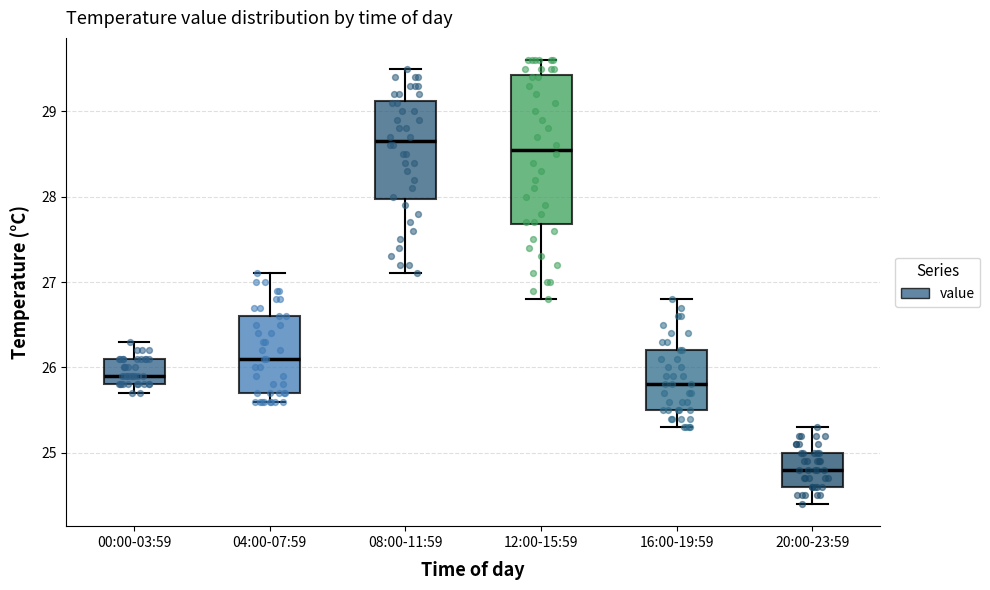

Reading left to right, transcribe this box plot: for each box, give where its median line is, the range the box spans, and where its two whiskers end, as read against the y-axis. The values are not printed on the chart, so give them approximately, as read against the axis.

00:00-03:59: median 25.9, box 25.8 to 26.1, whiskers 25.7 to 26.3
04:00-07:59: median 26.1, box 25.7 to 26.6, whiskers 25.6 to 27.1
08:00-11:59: median 28.7, box 28.0 to 29.1, whiskers 27.1 to 29.5
12:00-15:59: median 28.6, box 27.7 to 29.4, whiskers 26.8 to 29.6
16:00-19:59: median 25.8, box 25.5 to 26.2, whiskers 25.3 to 26.8
20:00-23:59: median 24.8, box 24.6 to 25.0, whiskers 24.4 to 25.3